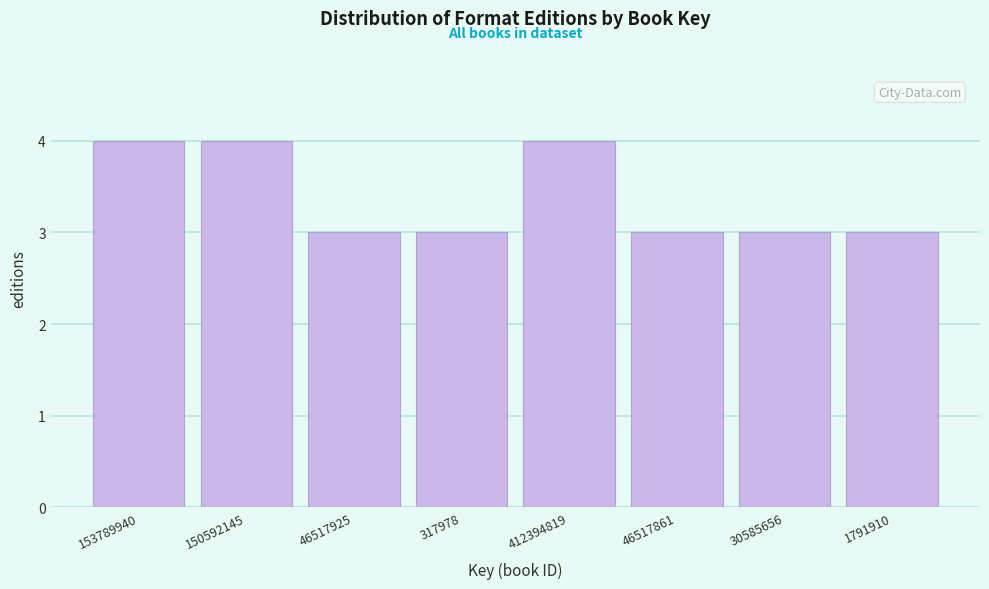

Reading left to right, list all the values displayed in this chart.

4	4	3	3	4	3	3	3